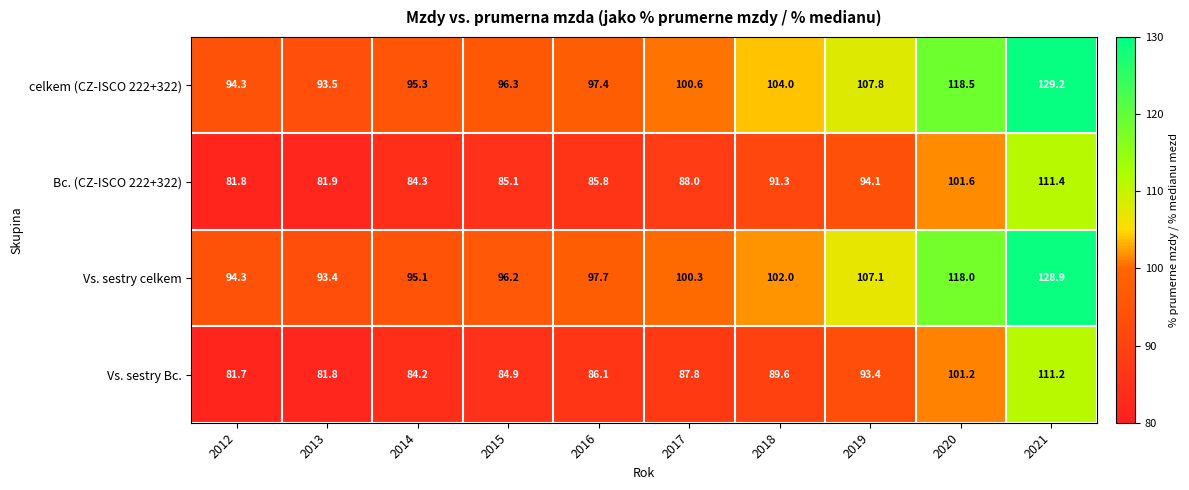

At which label does Vs. sestry celkem first exceed 100?

2017